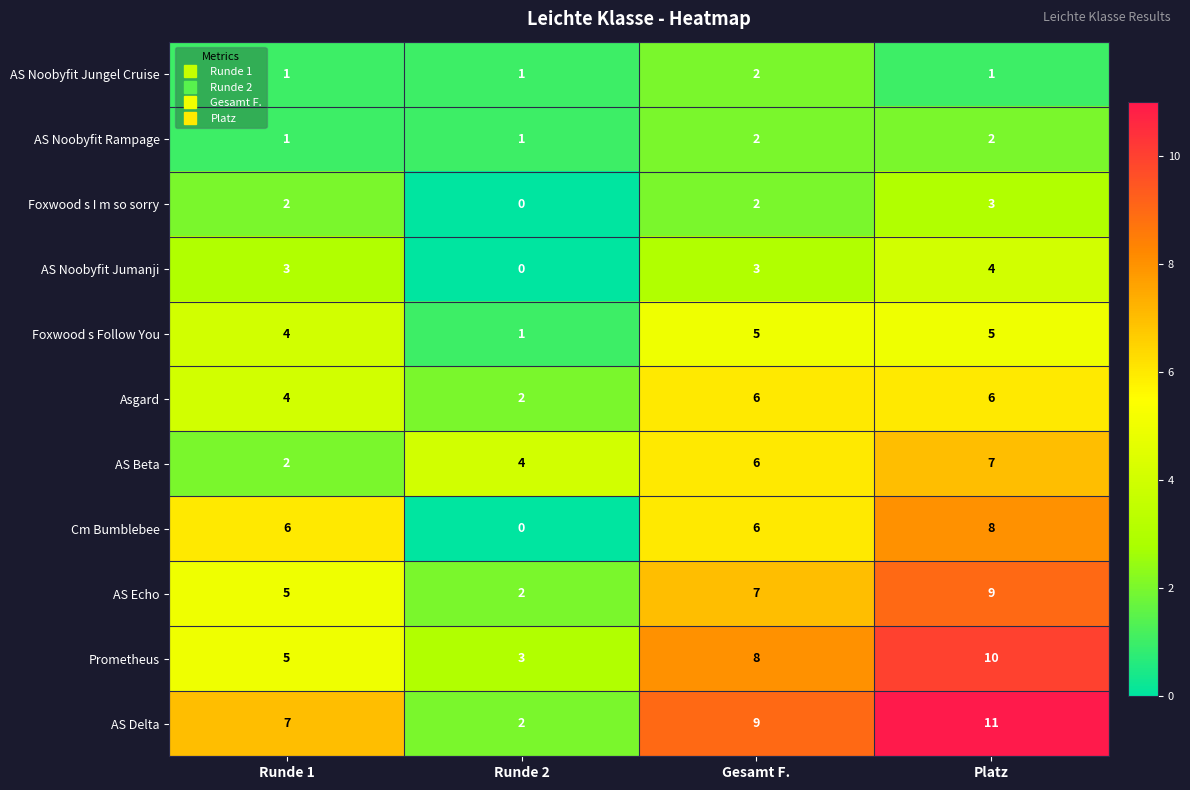

At which category does the chart reach its peak across all series?

Platz